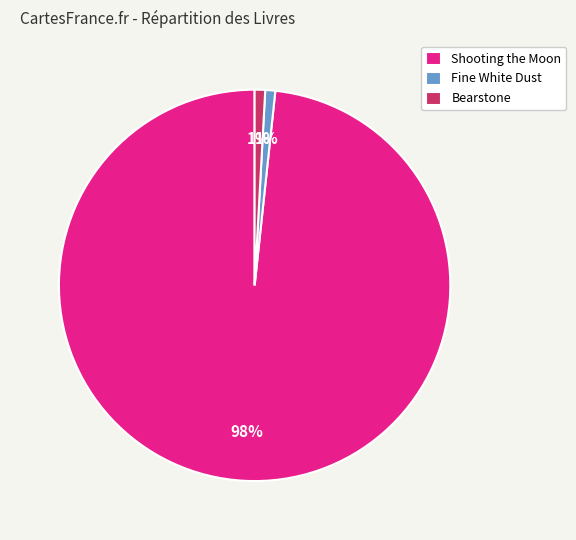

Between Fine White Dust and Shooting the Moon, which is larger?

Shooting the Moon